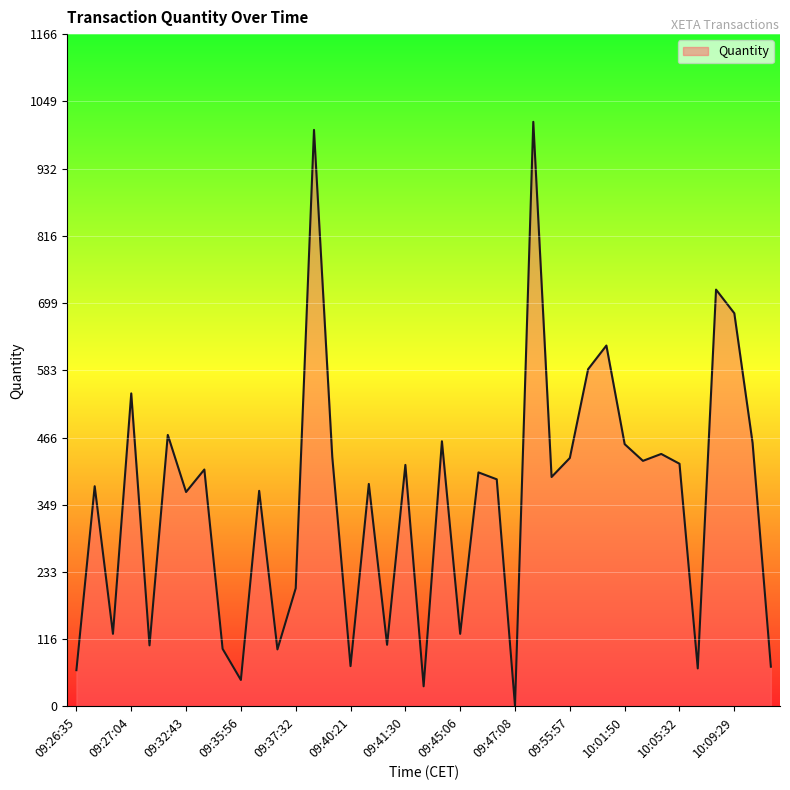

What is the maximum value shown in the chart?

1014